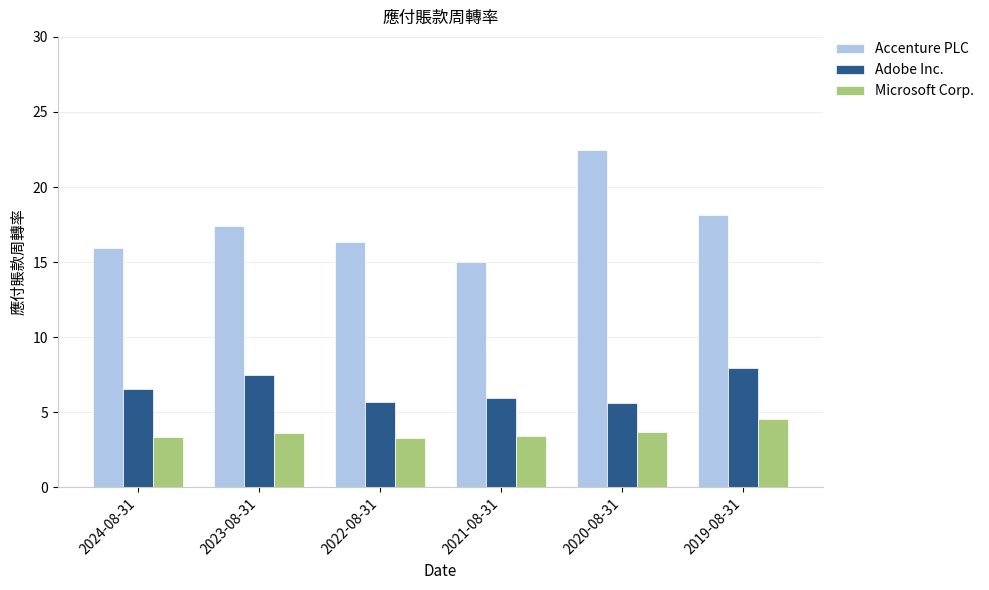

What is the minimum value shown in the chart?

3.3